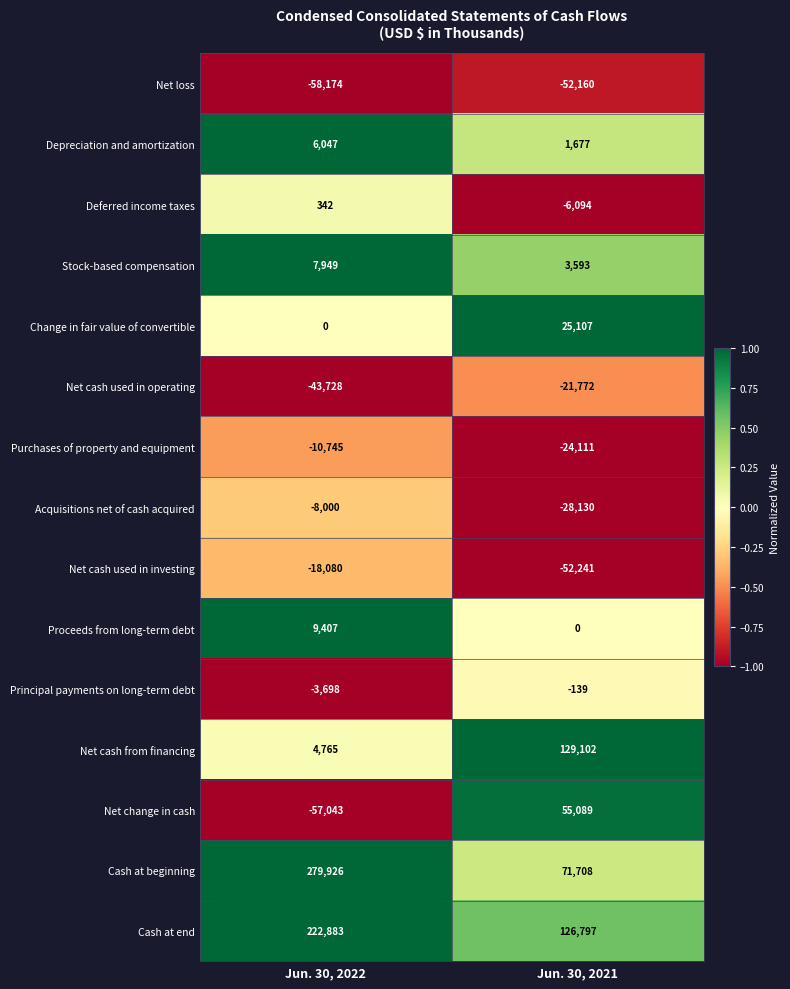

What is the difference between the Net change in cash values at Jun. 30, 2022 and Jun. 30, 2021?

112132